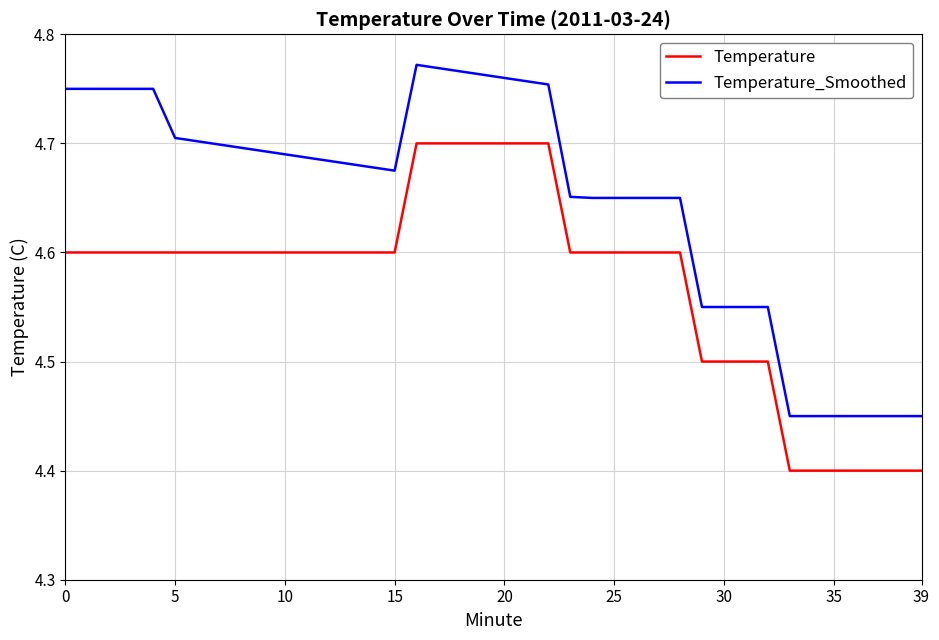

Which series has the largest total across all categories?

Temperature_Smoothed